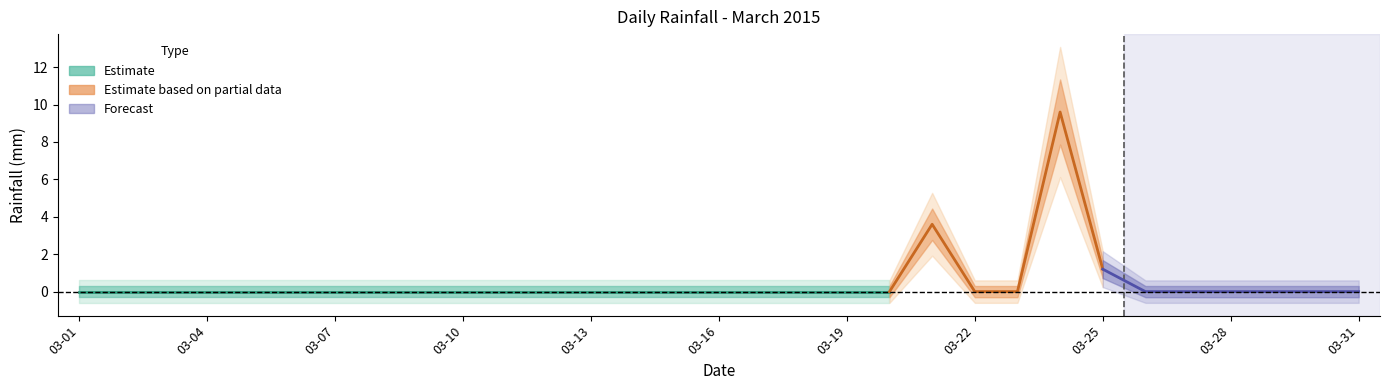

Which category has the lowest value across all series?

2015-03-01